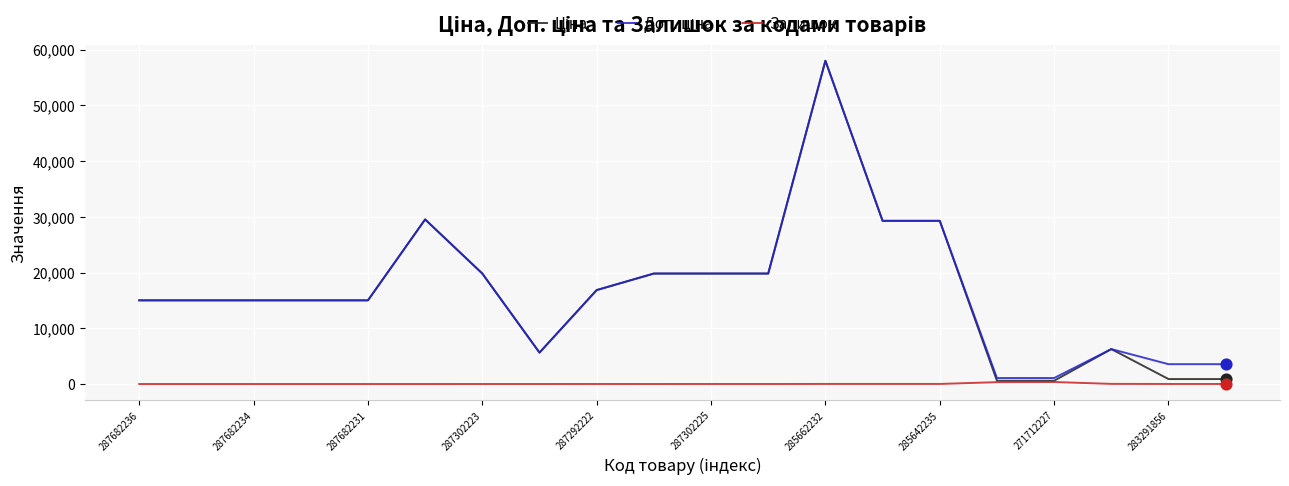

What is the maximum value shown in the chart?

58037.0